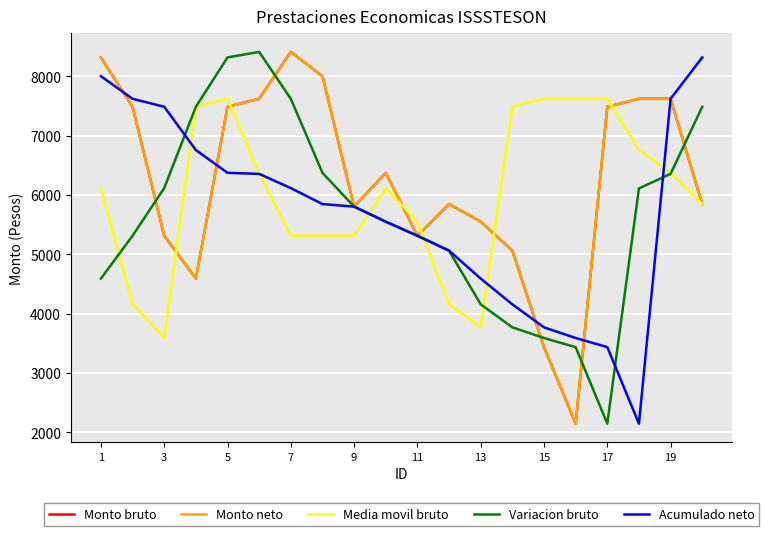

Reading left to right, transcribe all the data shown in this chart.

Monto bruto: 8321.2	7489.6	5314.9	4592.6	7489.6	7623.7	8414.6	8004.6	5805.6	6375.7	5314.9	5848.8	5551.5	5063.1	3436.5	2146.1	7489.6	7623.7	7623.7	5848.8
Monto neto: 8321.2	7489.6	5314.9	4592.6	7489.6	7623.7	8414.6	8004.6	5805.6	6375.7	5314.9	5848.8	5551.5	5063.1	3436.5	2146.1	7489.6	7623.7	7623.7	5848.8
Media movil bruto: 6118.1	4158.4	3590.9	7489.6	7623.7	6358.0	5314.9	5314.9	5314.9	6112.5	5551.5	4158.4	3770.1	7489.6	7623.7	7623.7	7623.7	6759.8	6375.7	5848.8
Variacion bruto: 4592.6	5314.9	6118.1	7489.6	8321.2	8414.6	7623.7	6375.7	5805.6	5551.5	5314.9	5063.1	4158.4	3770.1	3590.9	3436.5	2146.1	6112.5	6358.0	7489.6
Acumulado neto: 8004.6	7623.7	7489.6	6759.8	6375.7	6358.0	6118.1	5848.8	5805.6	5551.5	5314.9	5063.1	4592.6	4158.4	3770.1	3590.9	3436.5	2146.1	7623.7	8321.2